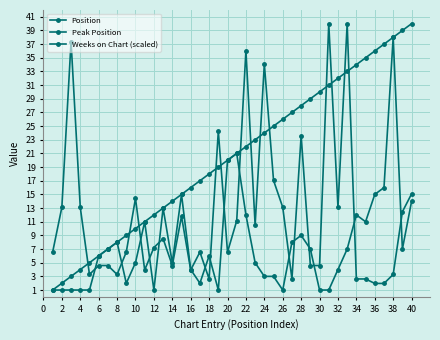

How many lines are shown in the chart?

3